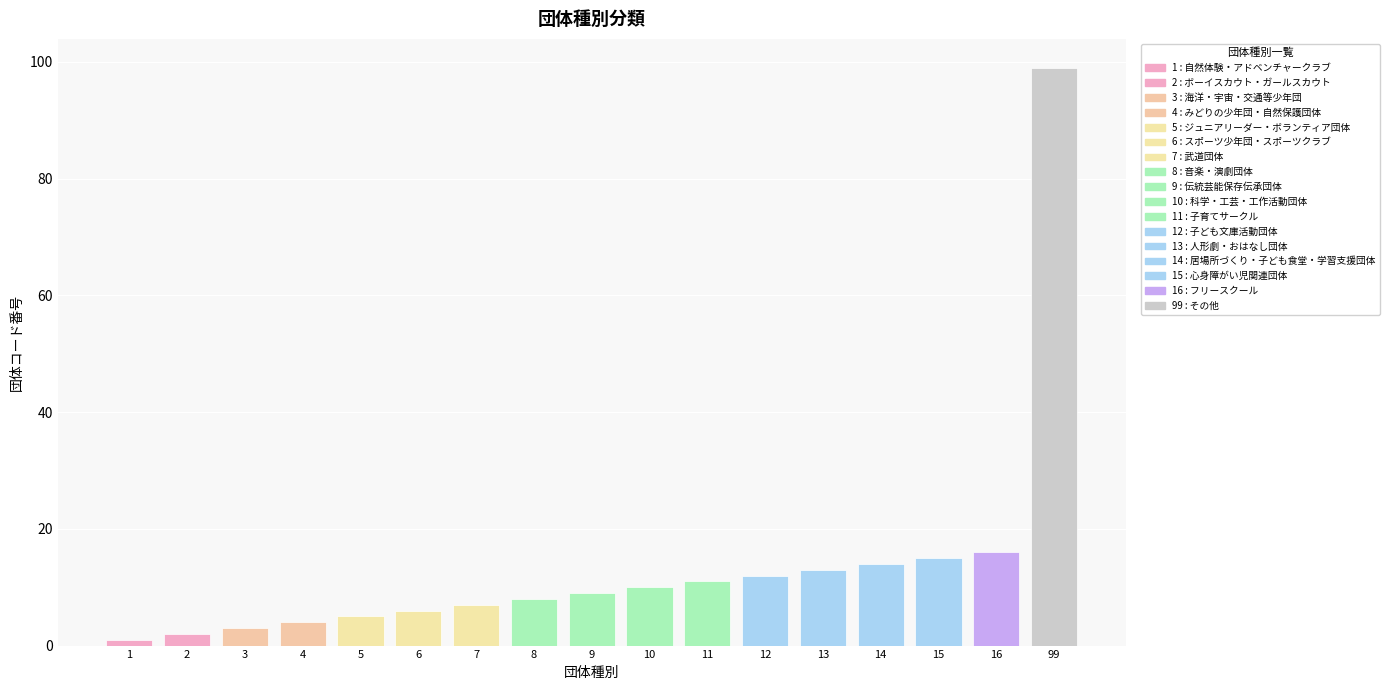

Reading left to right, list all the values displayed in this chart.

1	2	3	4	5	6	7	8	9	10	11	12	13	14	15	16	99